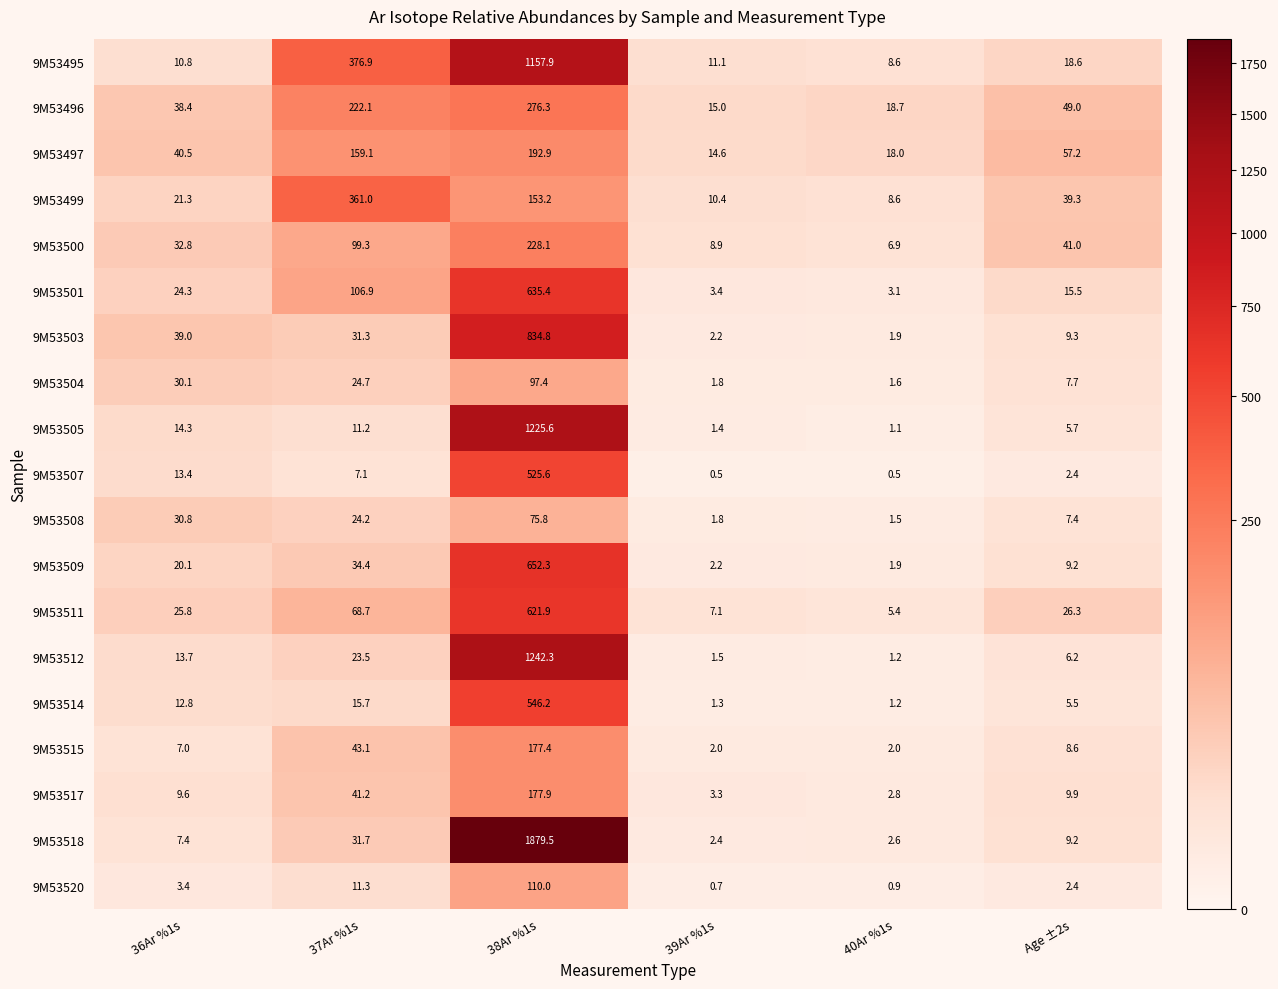

Which series has the widest spread of values?

9M53518